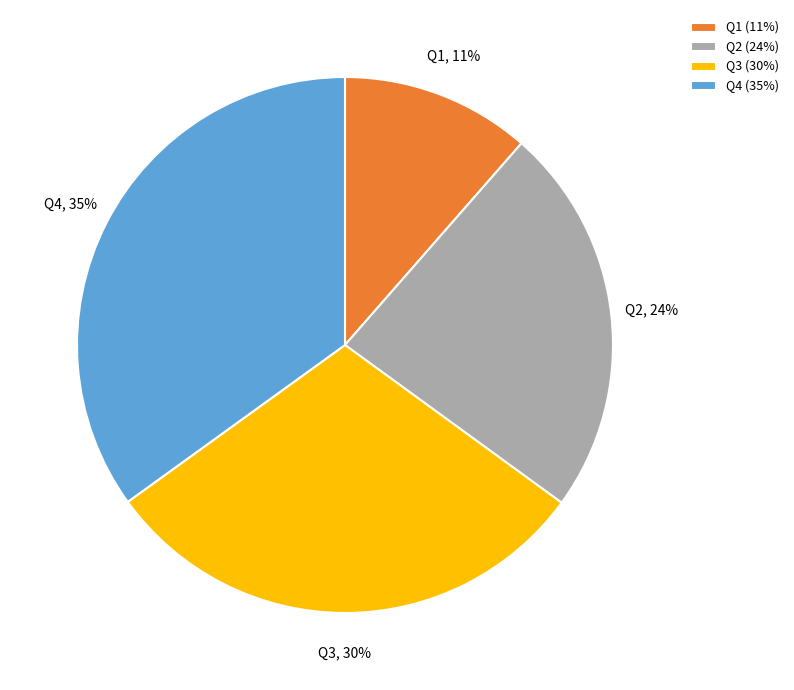

Which has a higher value, Q1 or Q3?

Q3